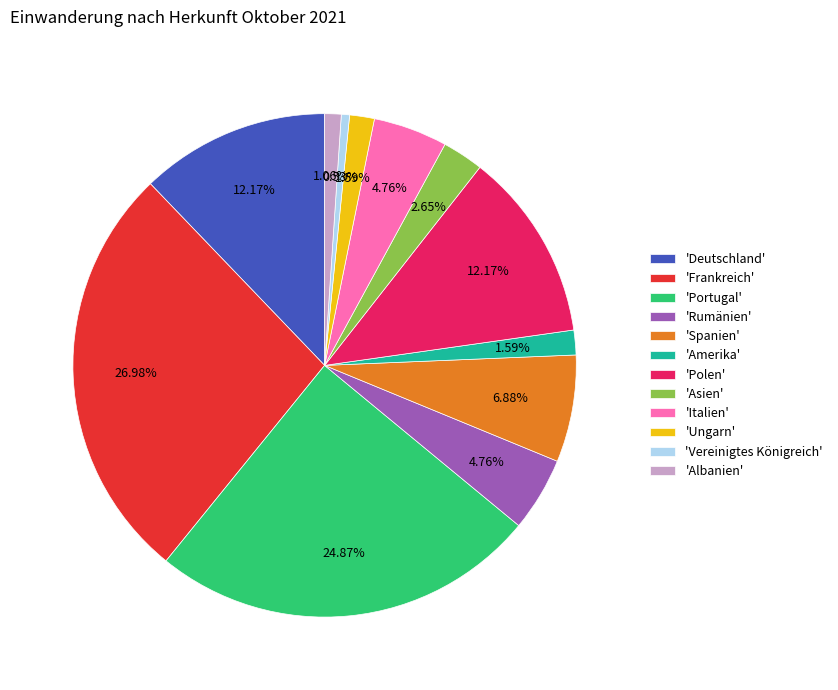

Is the sum of 'Rumänien' and 'Albanien' greater than half?

No